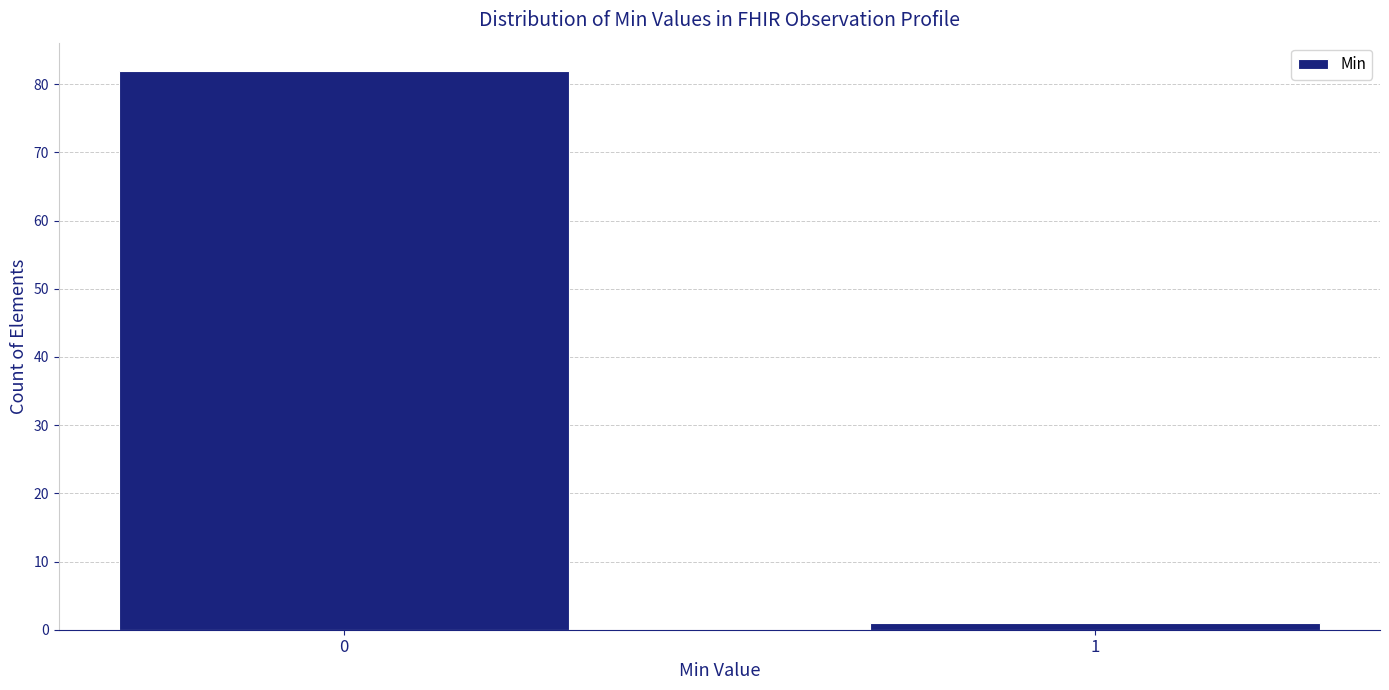

Reading left to right, transcribe all the data shown in this chart.

0=82	1=1